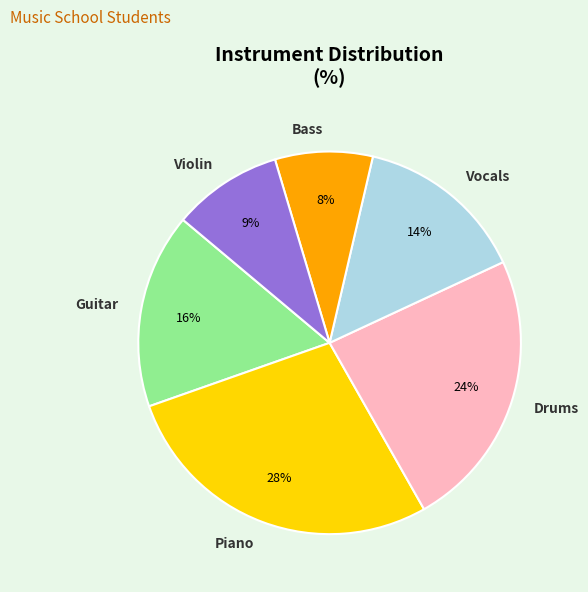

To the nearest percent, what is the average slice percentage?

17%